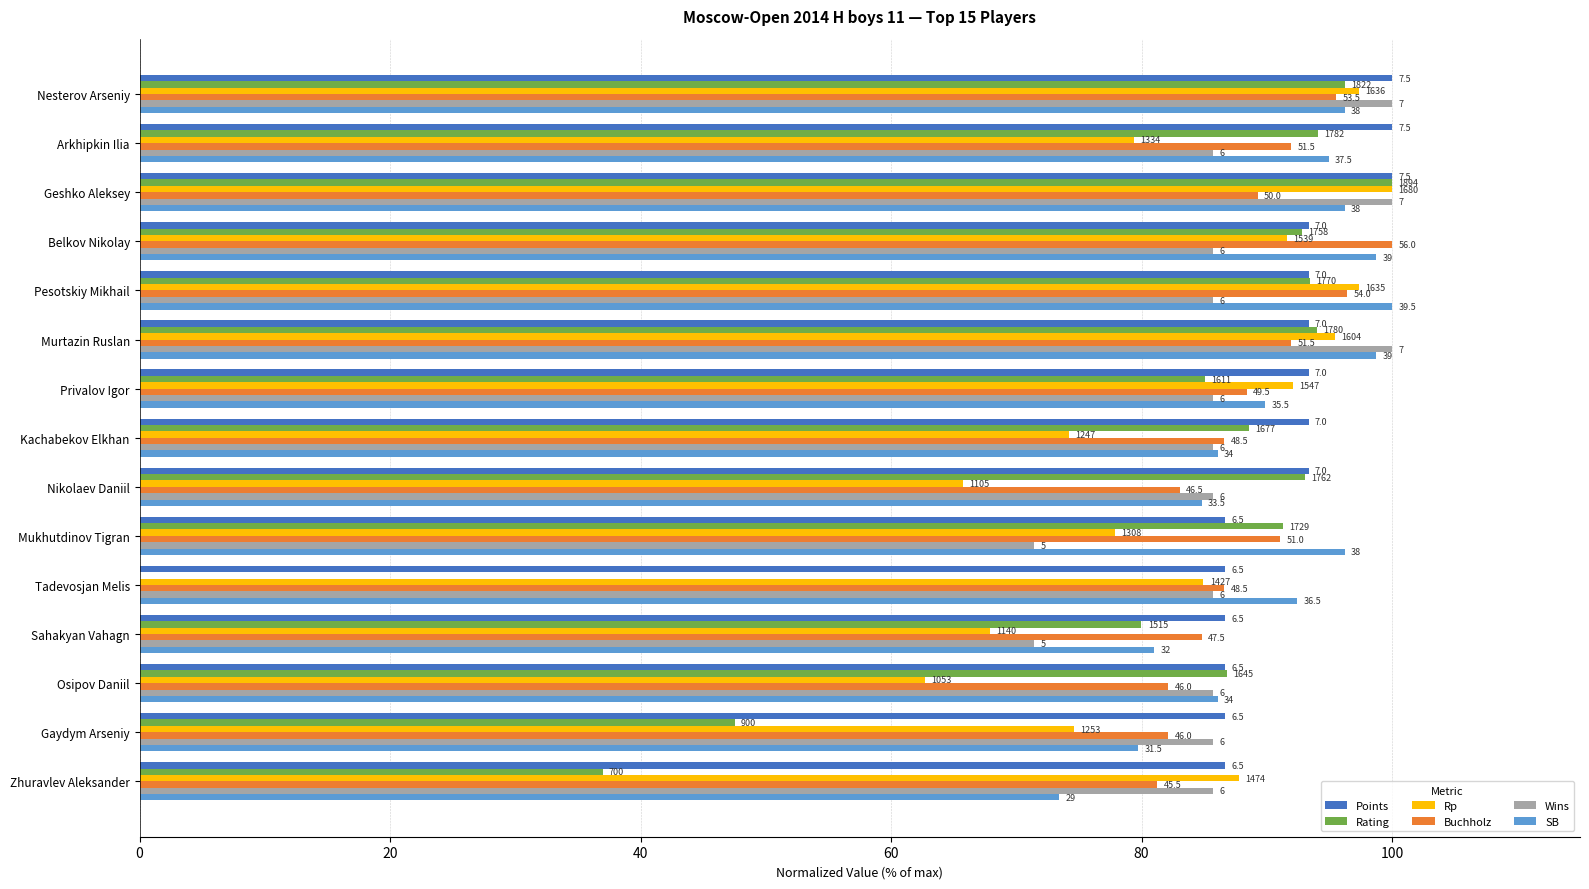

What is the value of the Rp bar at the 3rd from the left?

100.0